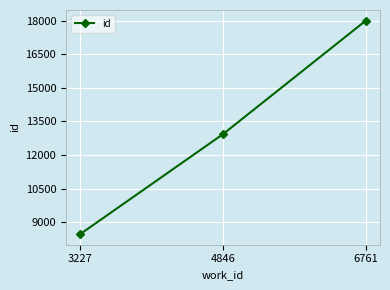

Rank the categories by value from lowest to highest.

3227, 4846, 6761